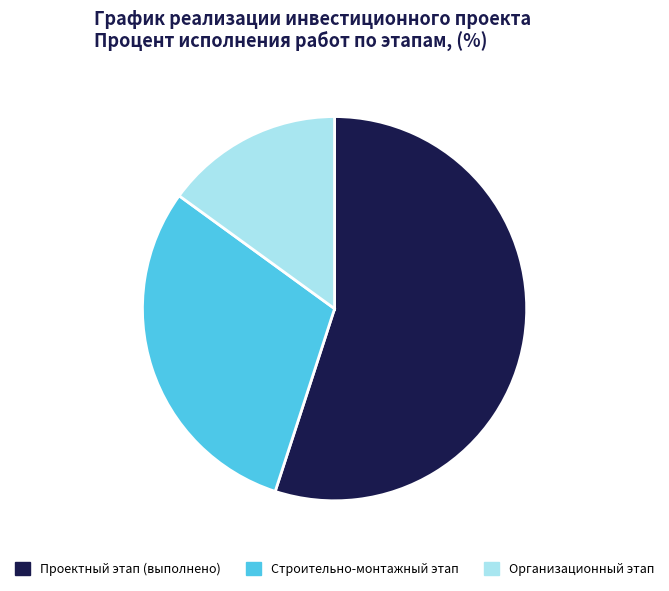

How many slices are in this pie chart?

3